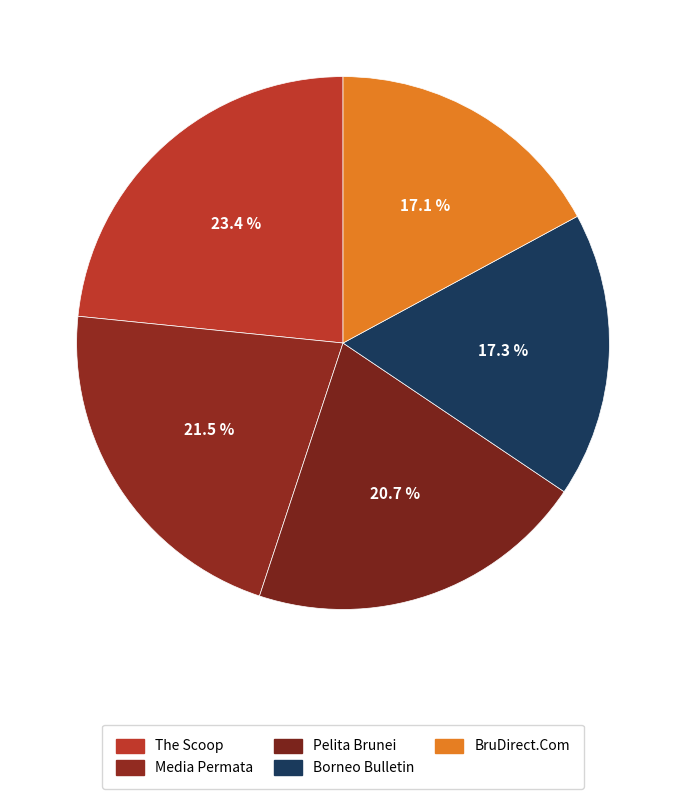

What percentage is the Borneo Bulletin slice, to the nearest percent?

17%